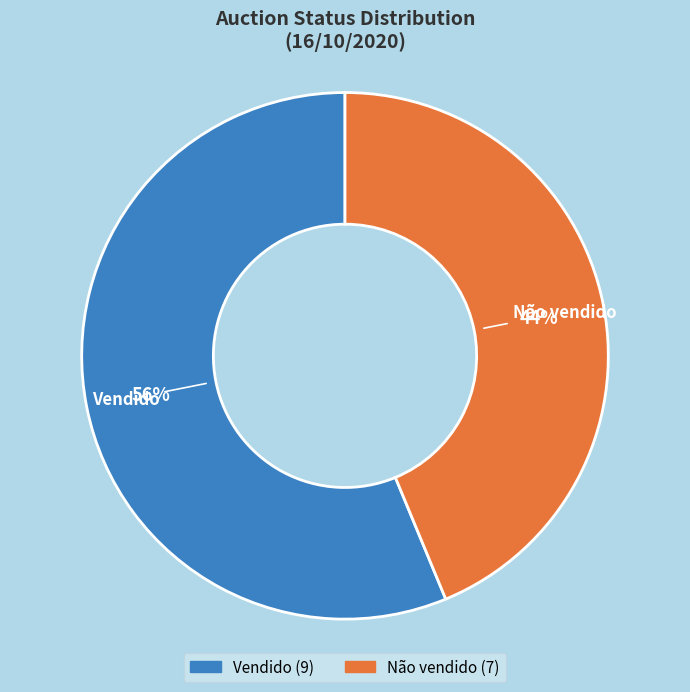

Which category has the biggest portion of the pie?

Vendido